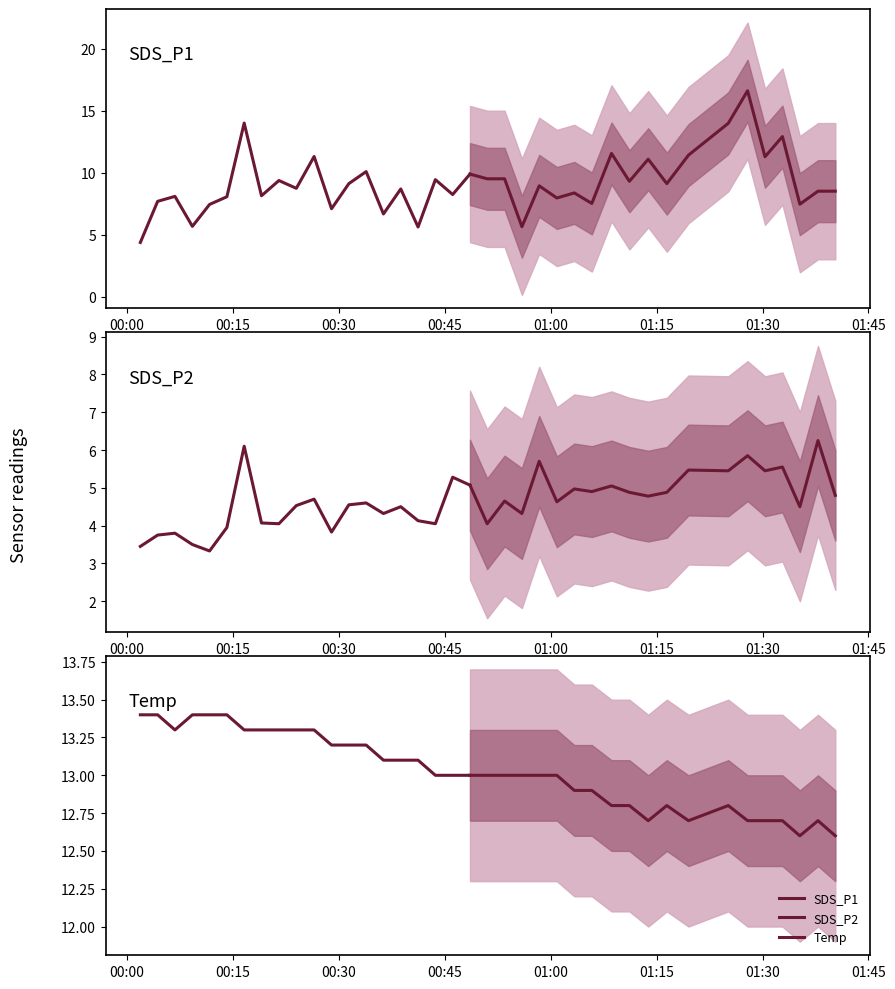

True or false: SDS_P2 and SDS_P1 intersect in this chart.

False